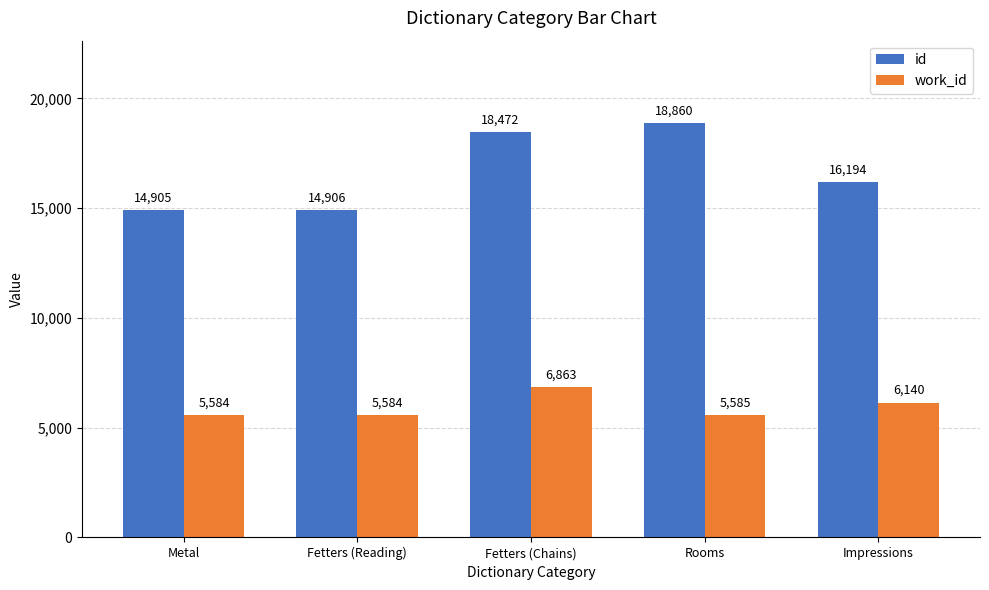

Which series changed the most between Metal and Fetters (Reading)?

id